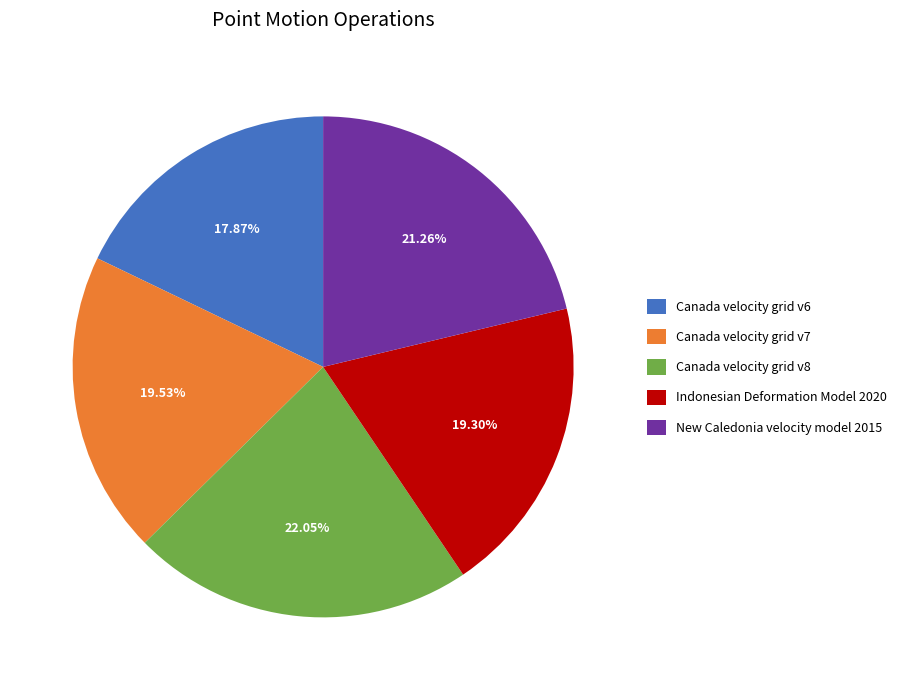

Which category has the smallest portion of the pie?

Canada velocity grid v6